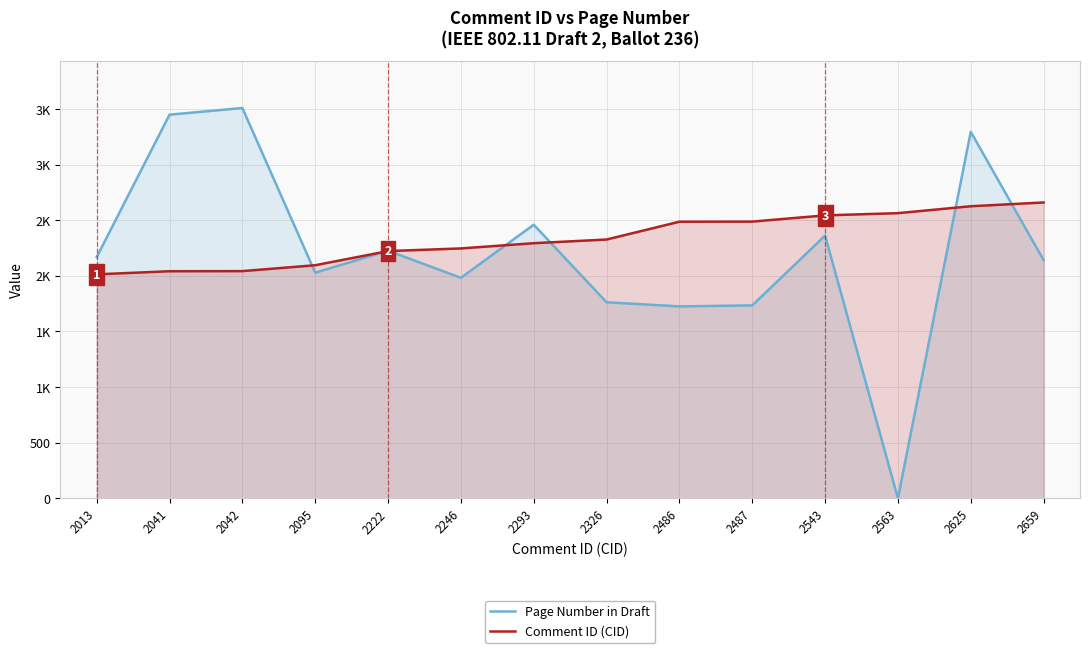

Between 2246 and 2486, which series saw the biggest shift?

Page Number in Draft